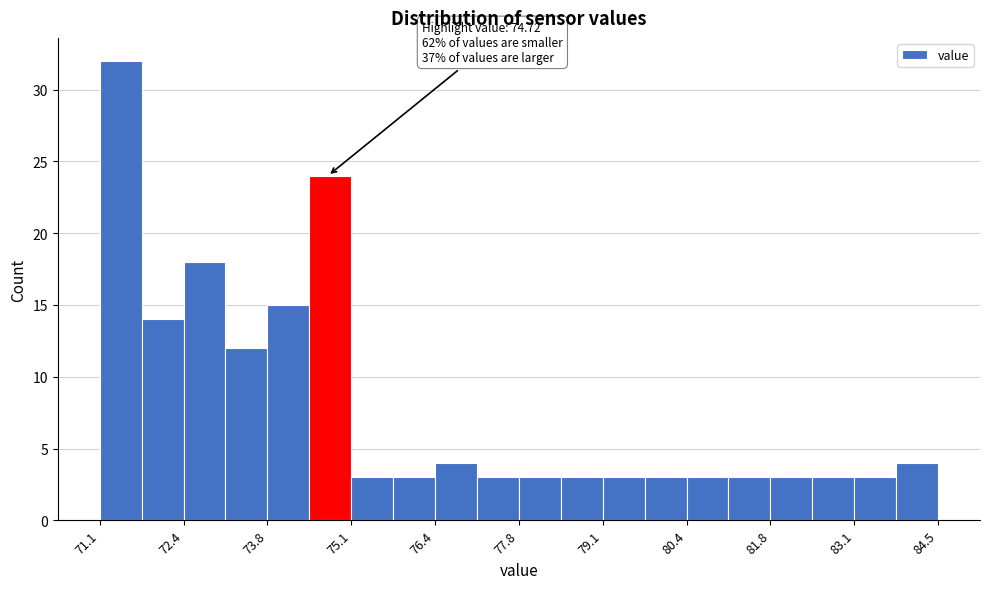

Read against the x-axis, roughly where is the centre of the tallest bar?

71.4